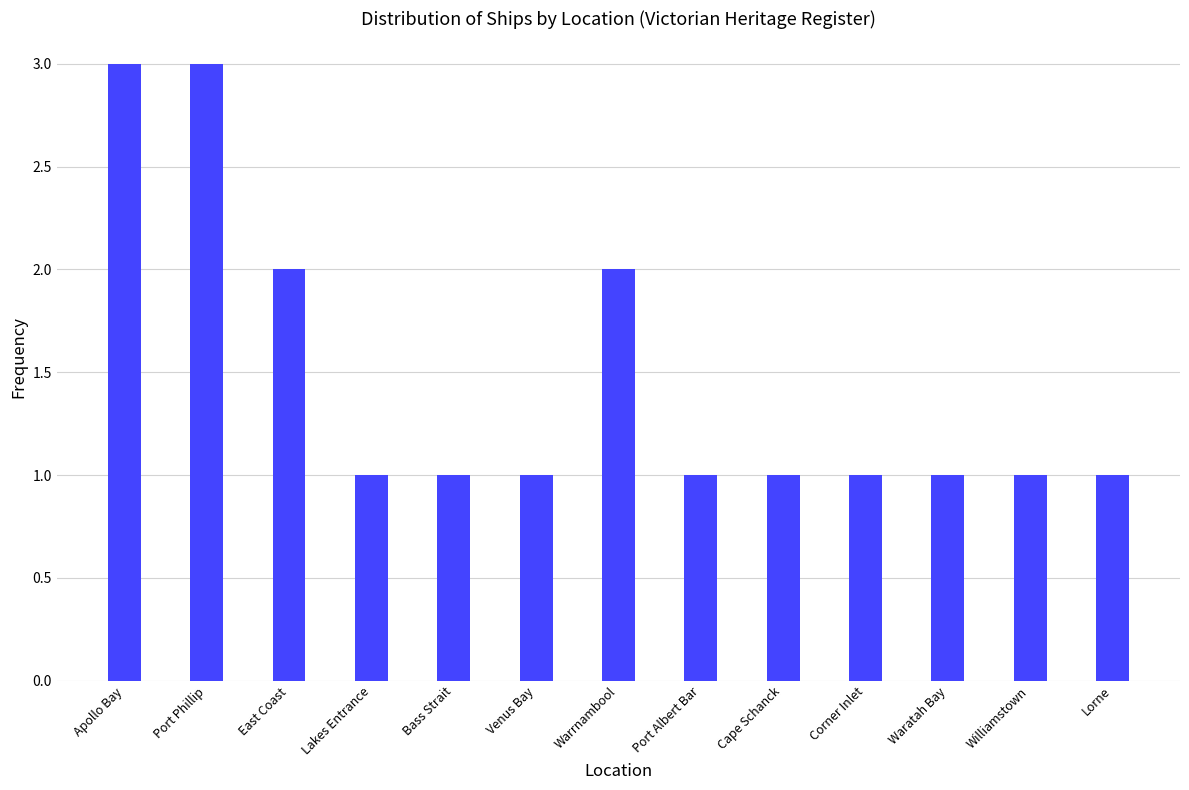

Reading left to right, what are all the values shown in this chart?

3	3	2	1	1	1	2	1	1	1	1	1	1